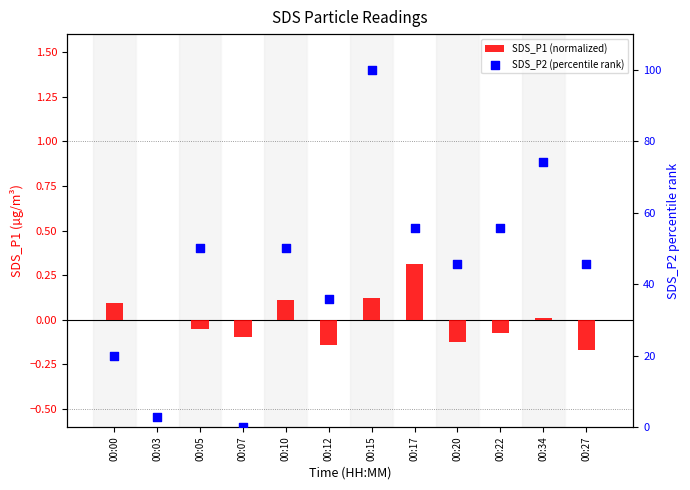

Which series contains the lowest Y value?

SDS_P1 (normalized)